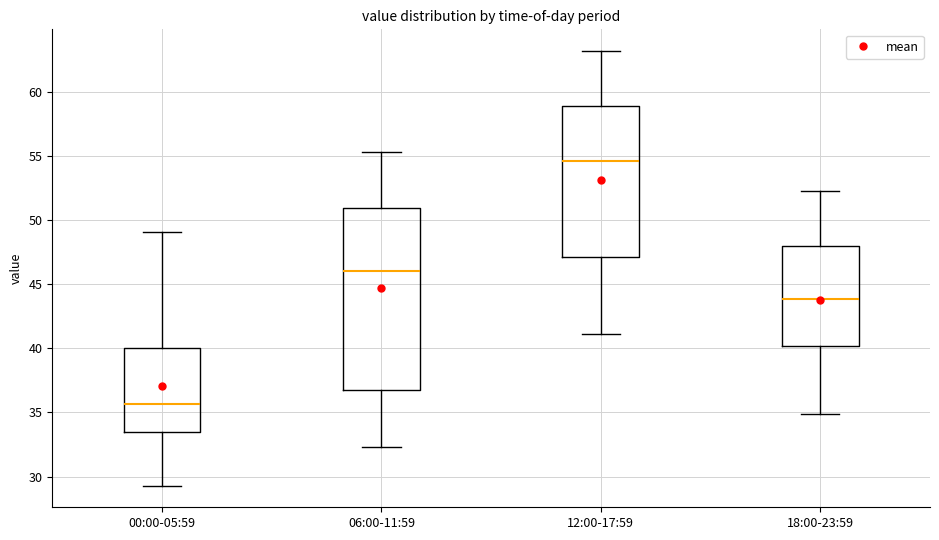

Which box has the highest median line?

12:00-17:59